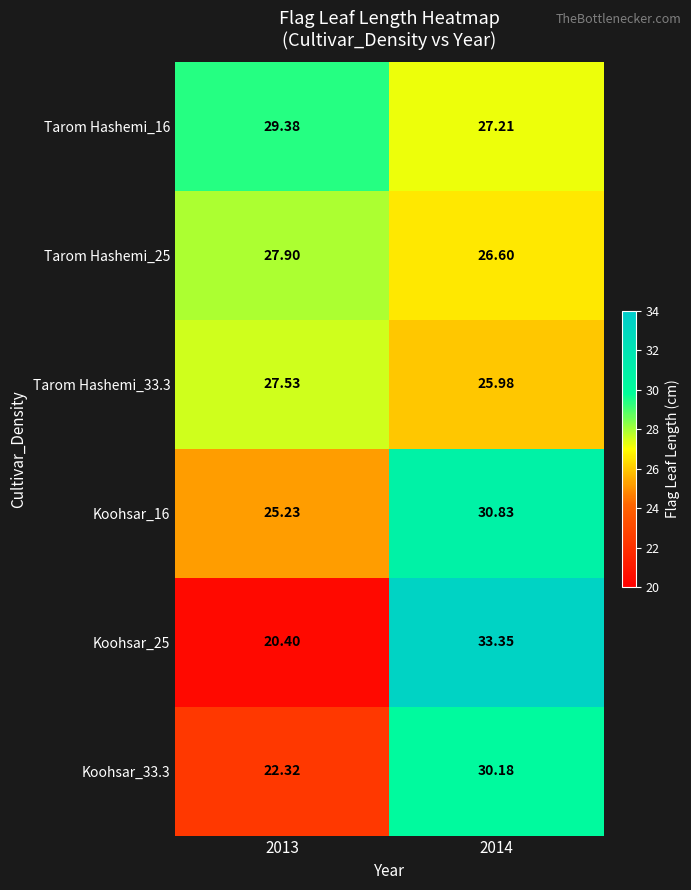

At 2013, list the series in order from smallest to largest.

Koohsar_25, Koohsar_33.3, Koohsar_16, Tarom Hashemi_33.3, Tarom Hashemi_25, Tarom Hashemi_16